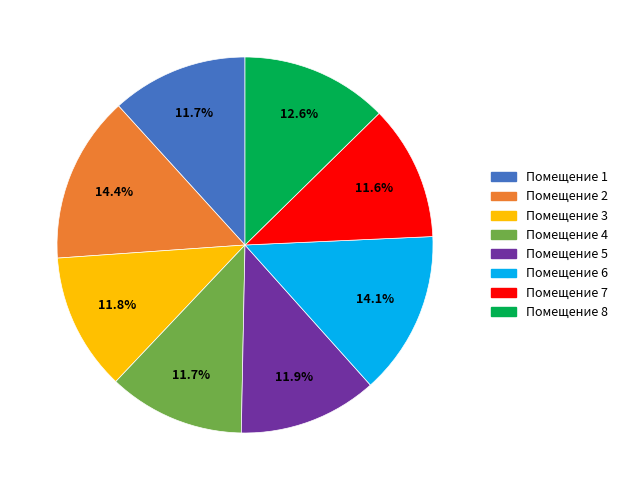

How many segments does this pie chart have?

8